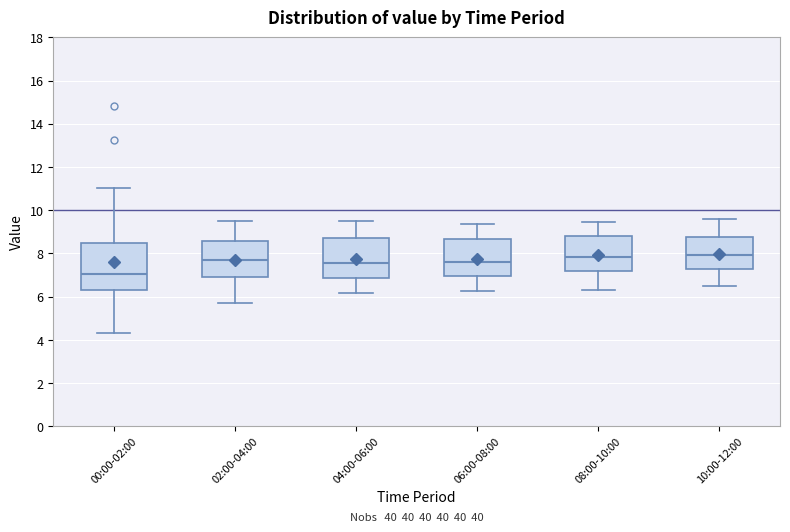

Reading left to right, transcribe this box plot: for each box, give where its median line is, the range the box spans, and where its two whiskers end, as read against the y-axis. The values are not printed on the chart, so give them approximately, as read against the axis.

00:00-02:00: median 7.0, box 6.4 to 8.6, whiskers 4.4 to 11.0
02:00-04:00: median 7.8, box 6.8 to 8.6, whiskers 5.8 to 9.6
04:00-06:00: median 7.6, box 6.8 to 8.8, whiskers 6.2 to 9.6
06:00-08:00: median 7.6, box 7.0 to 8.6, whiskers 6.2 to 9.4
08:00-10:00: median 7.8, box 7.2 to 8.8, whiskers 6.4 to 9.4
10:00-12:00: median 8.0, box 7.2 to 8.8, whiskers 6.6 to 9.6